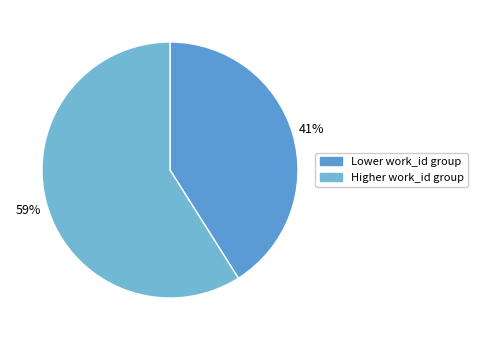

How many slices are in this pie chart?

2